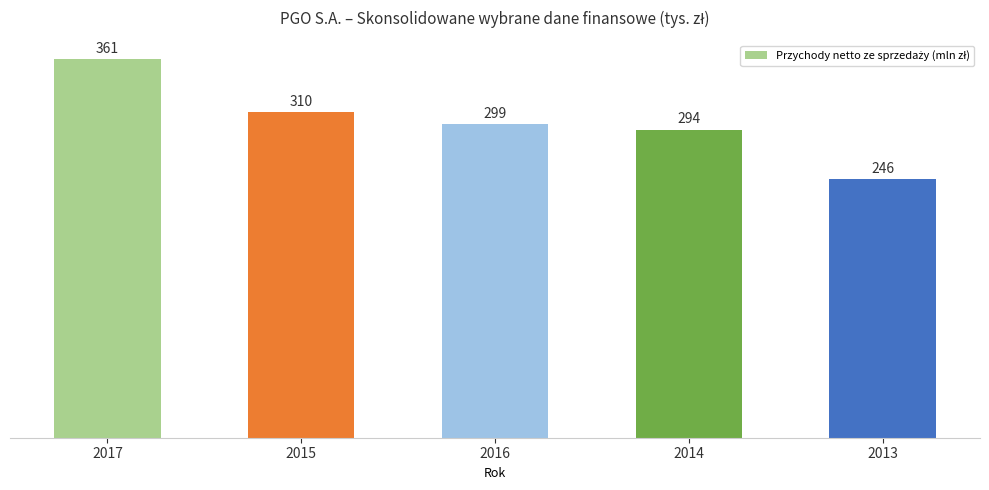

What is the difference between the second highest and second lowest values?

16.4